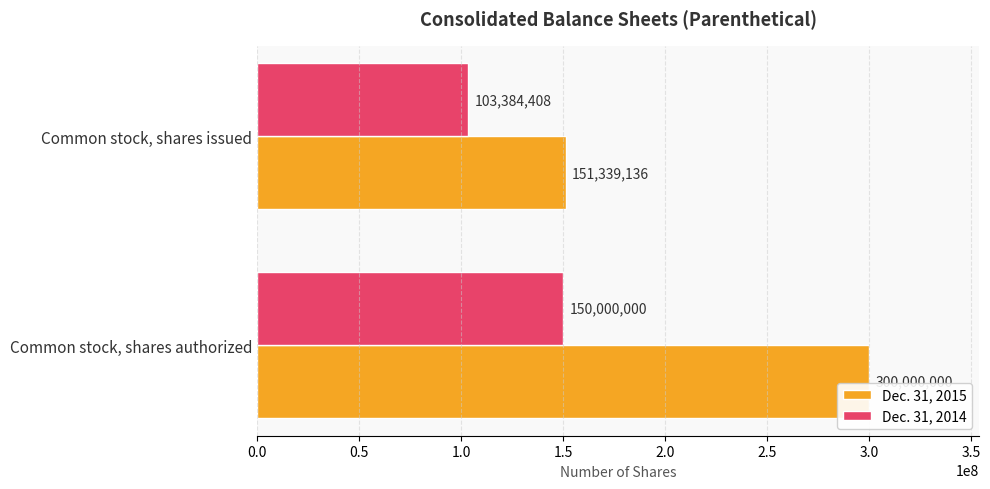

The Dec. 31, 2015 series shows 151339136 at Common stock, shares issued. True or false?

True